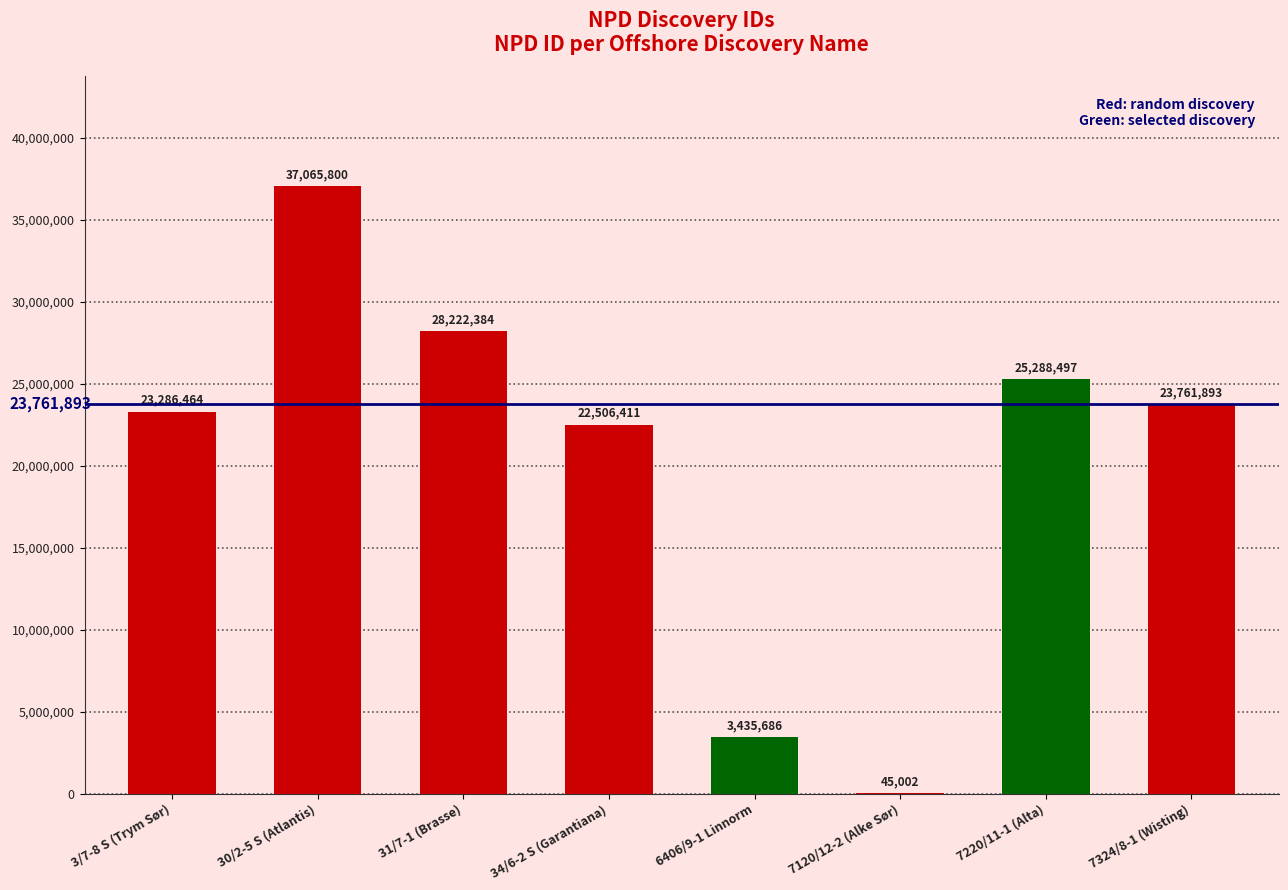

Is it true that the value at 6406/9-1 Linnorm is 3435686?

True